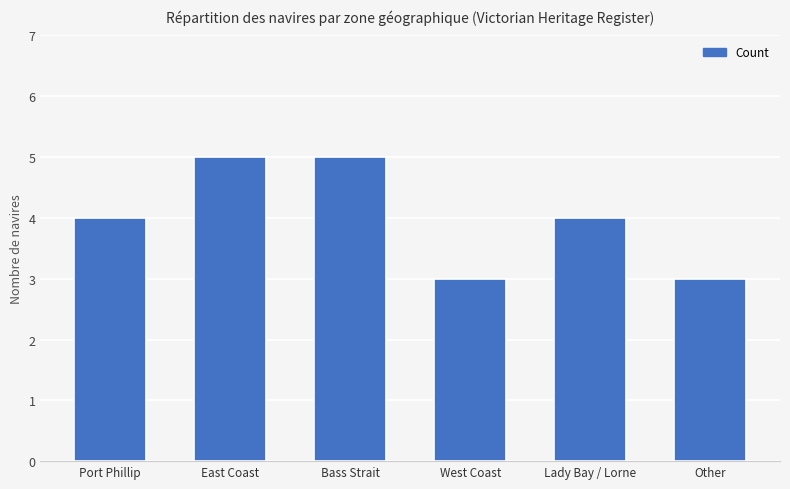

How many series are shown in this chart?

1